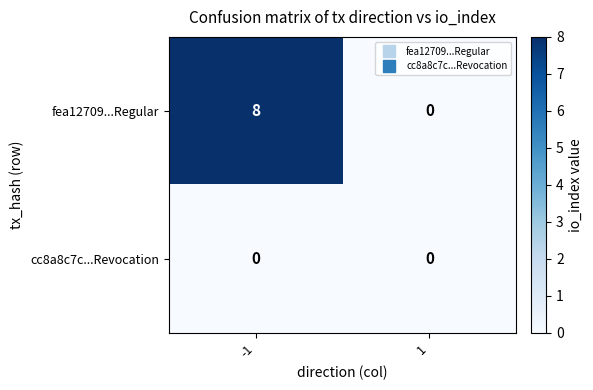

Reading left to right, transcribe all the data shown in this chart.

fea12709...Regular: 8	0
cc8a8c7c...Revocation: 0	0